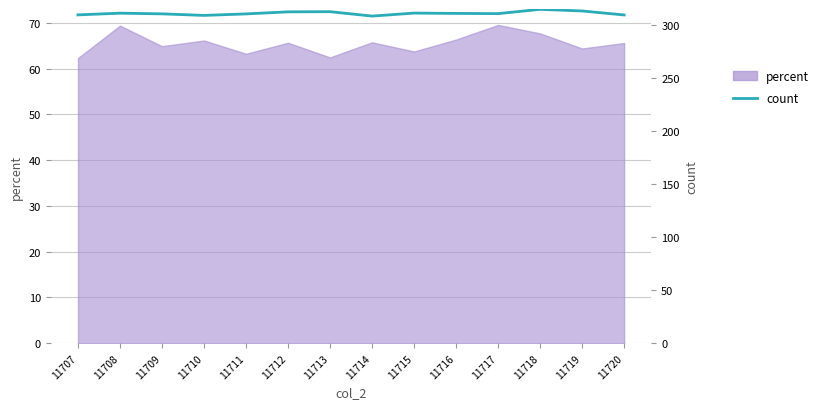

The value at 11716 is 185.1. True or false?

False